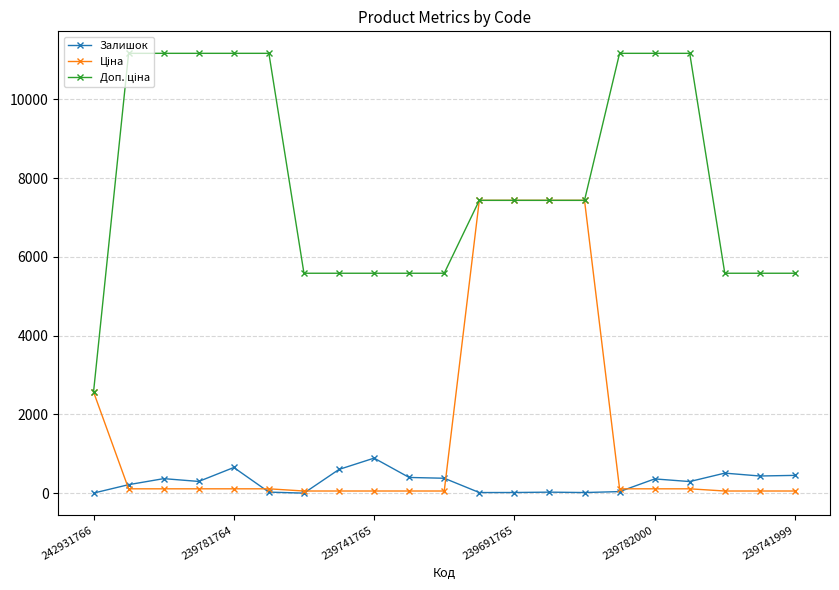

At how many categories does at least one series exceed 6567?

12